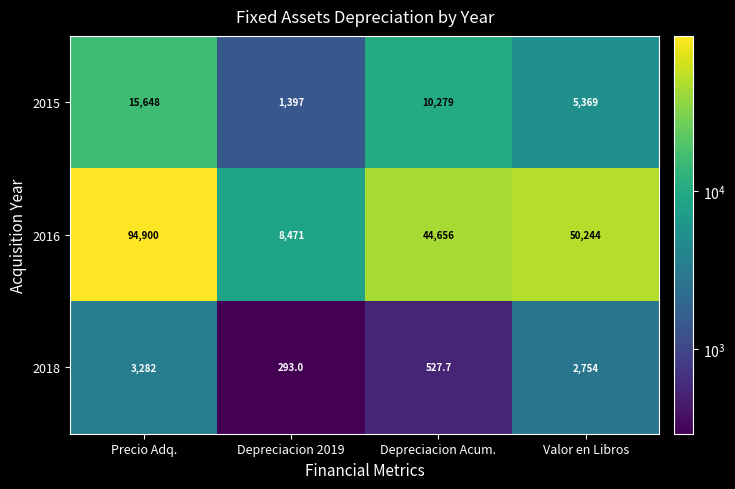

Which series has the largest total across all categories?

2016